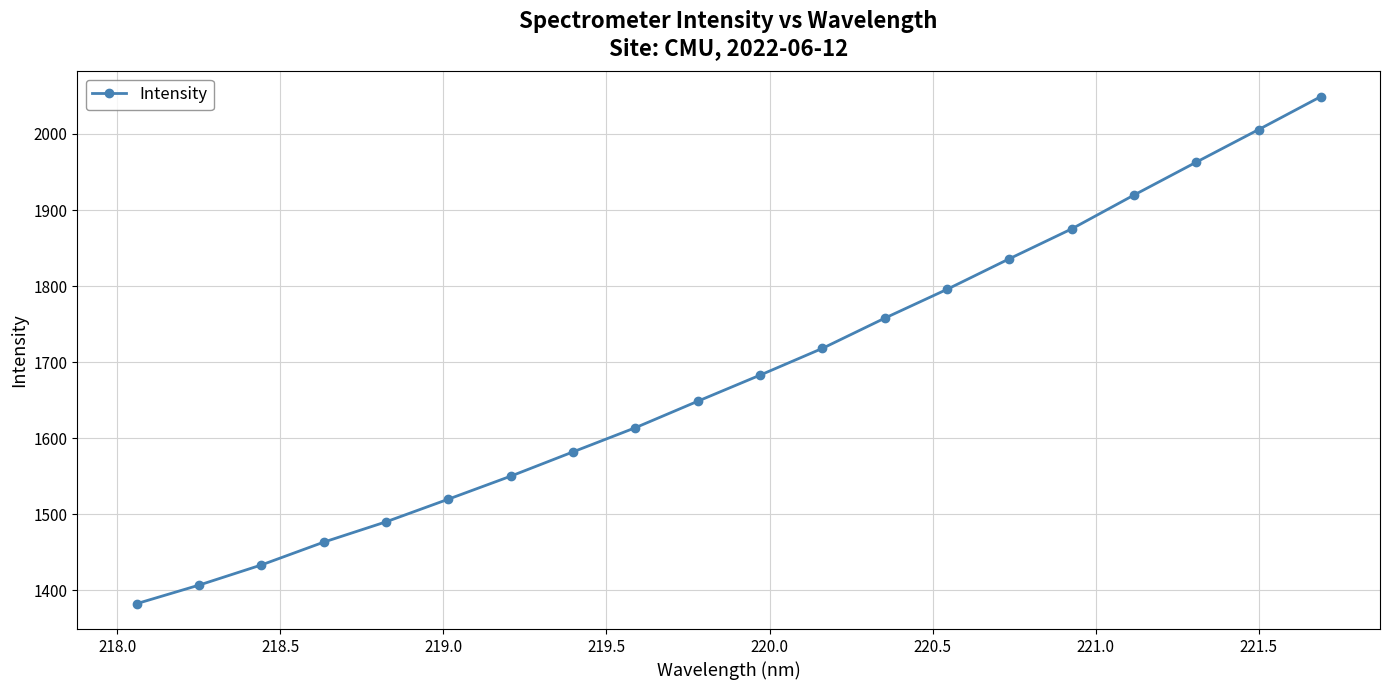

What is the smallest value displayed?

1382.6